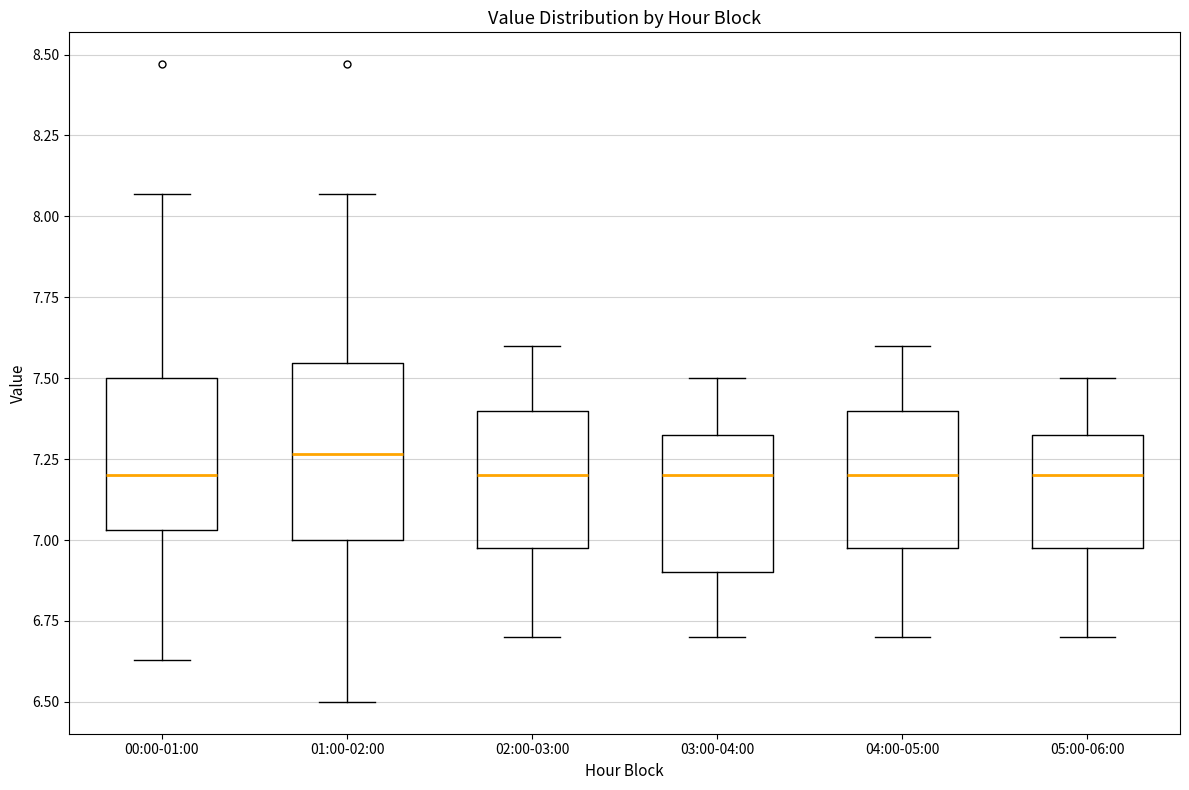

Reading left to right, read every box against the y-axis: the position of its median line, the range the box covers, and the ends of its whiskers. The values are not printed on the chart, so give them approximately, as read against the axis.

00:00-01:00: median 7.20, box 7.05 to 7.50, whiskers 6.65 to 8.05
01:00-02:00: median 7.25, box 7.00 to 7.55, whiskers 6.50 to 8.05
02:00-03:00: median 7.20, box 7.00 to 7.40, whiskers 6.70 to 7.60
03:00-04:00: median 7.20, box 6.90 to 7.35, whiskers 6.70 to 7.50
04:00-05:00: median 7.20, box 7.00 to 7.40, whiskers 6.70 to 7.60
05:00-06:00: median 7.20, box 7.00 to 7.35, whiskers 6.70 to 7.50